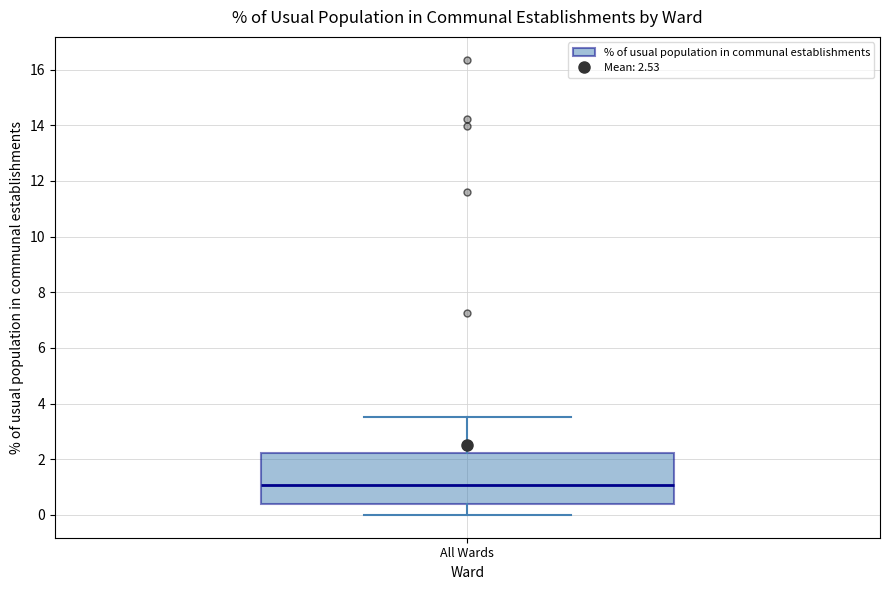

Read this box plot against the y-axis: the position of the median line, the range covered by the box, and the ends of both whiskers. The values are not printed on the chart, so give them approximately, as read against the axis.

median 1.0, box 0.4 to 2.2, whiskers 0.0 to 3.6